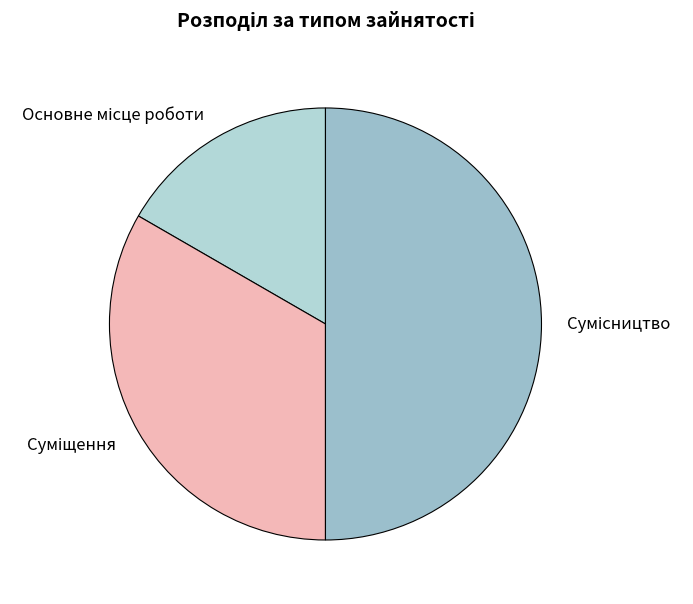

Is it true that Суміщення is 27% of the pie?

False